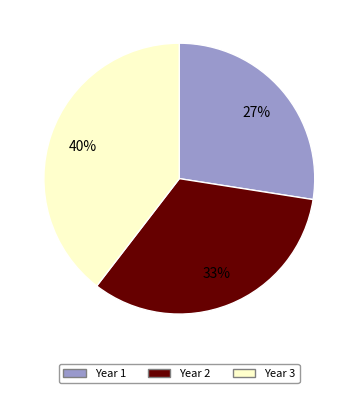

Is there any slice that represents more than half of the pie?

No